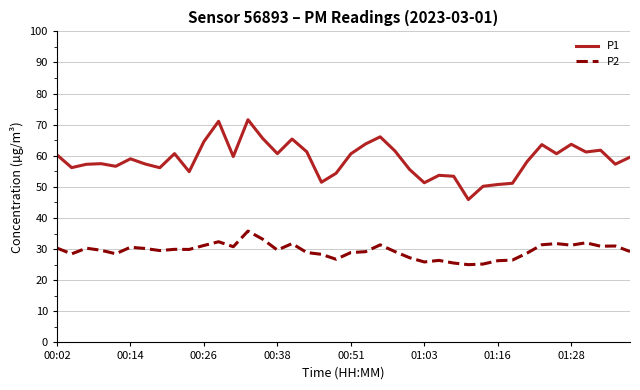

List the series in order of their peak value, highest first.

P1, P2